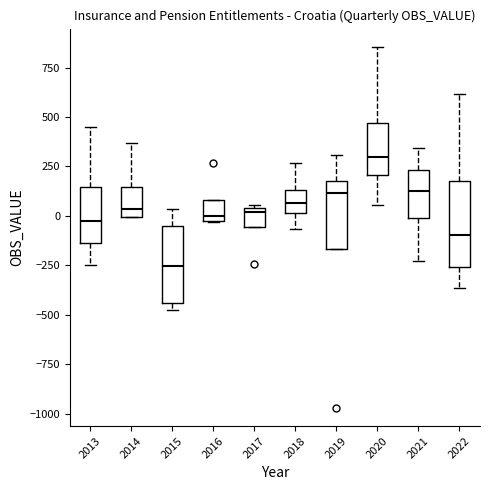

Reading left to right, read every box against the y-axis: the position of its median line, the range the box covers, and the ends of its whiskers. The values are not printed on the chart, so give them approximately, as read against the axis.

2013: median -50, box -150 to 150, whiskers -250 to 450
2014: median 50, box 0 to 150, whiskers 0 to 350
2015: median -250, box -450 to -50, whiskers -500 to 50
2016: median 0 (just above the box's lower edge), box 0 to 100, whiskers -50 to 100
2017: median 0, box -50 to 50, whiskers -50 to 50 (just above the box's upper edge)
2018: median 50, box 0 to 150, whiskers -50 to 250
2019: median 100, box -150 to 150, whiskers -150 to 300
2020: median 300, box 200 to 450, whiskers 50 to 850
2021: median 150, box 0 to 250, whiskers -250 to 350
2022: median -100, box -250 to 150, whiskers -350 to 600